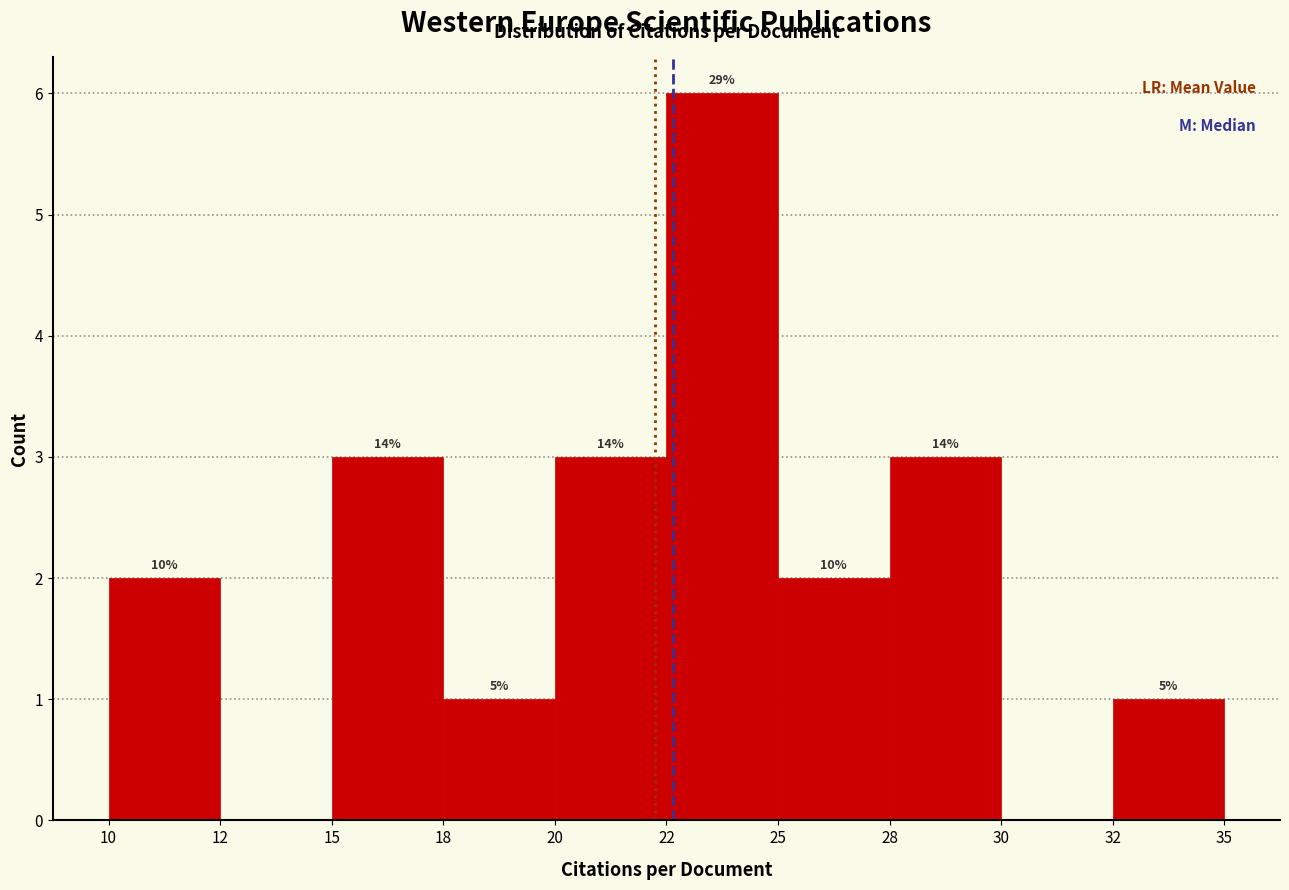

Are the bars horizontal?

No